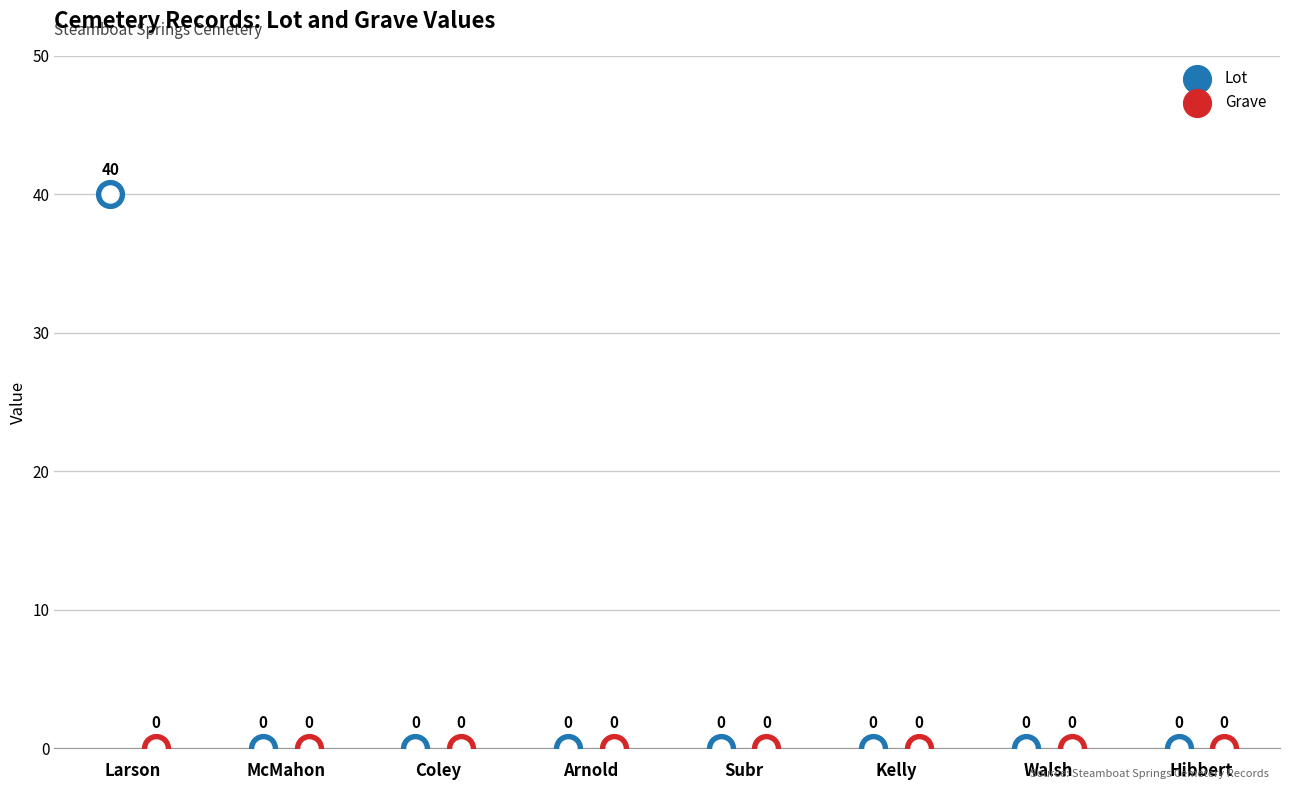

At how many categories does at least one series exceed 3?

1